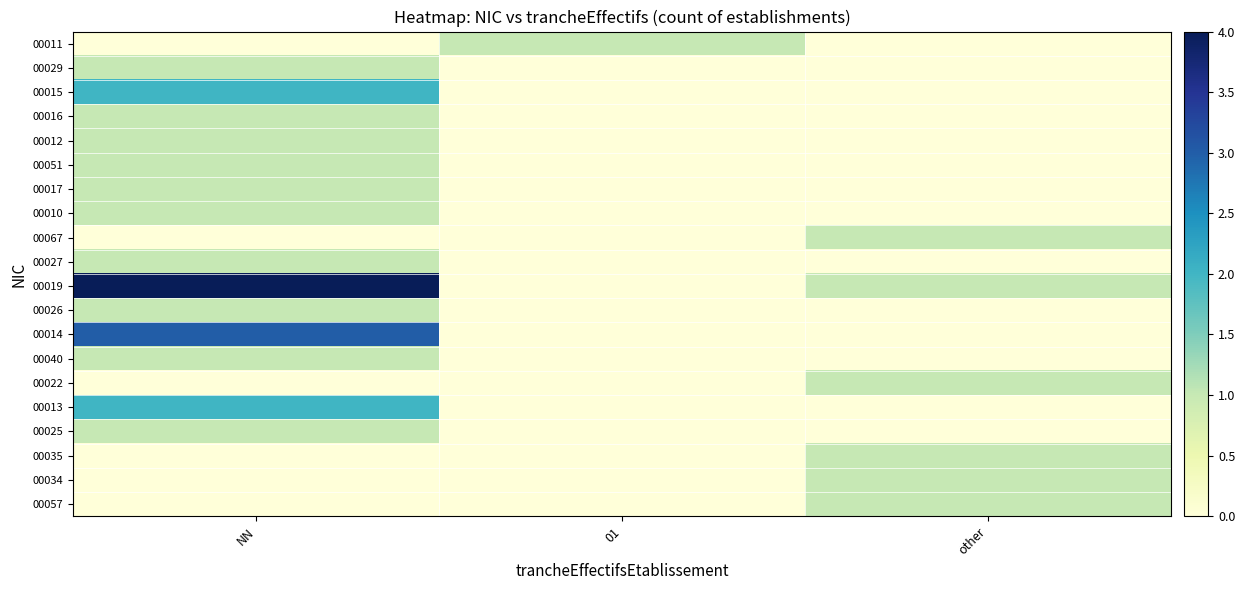

At other, list the series in order from smallest to largest.

00011, 00029, 00015, 00016, 00012, 00051, 00017, 00010, 00027, 00026, 00014, 00040, 00013, 00025, 00067, 00019, 00022, 00035, 00034, 00057